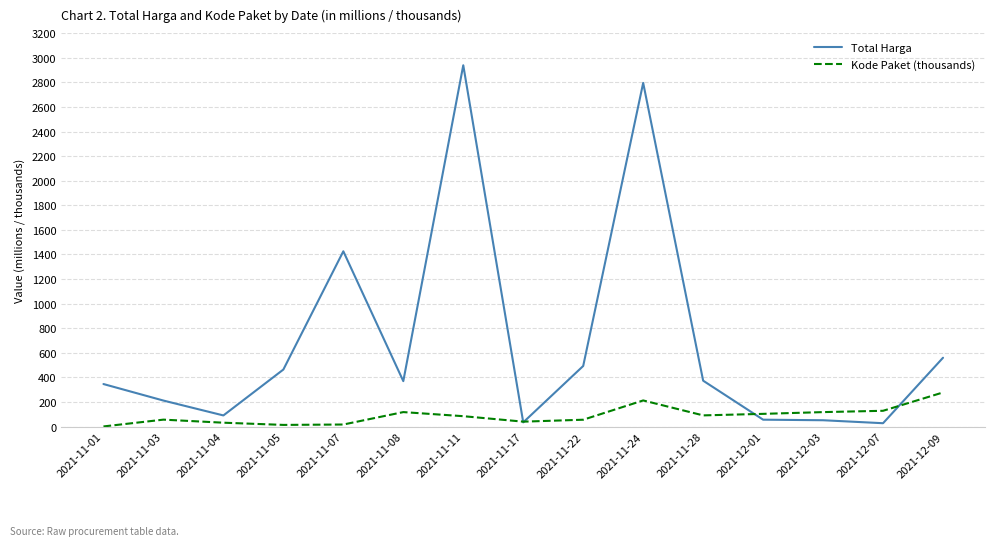

Rank the series by their maximum value, from highest to lowest.

Total Harga, Kode Paket (thousands)